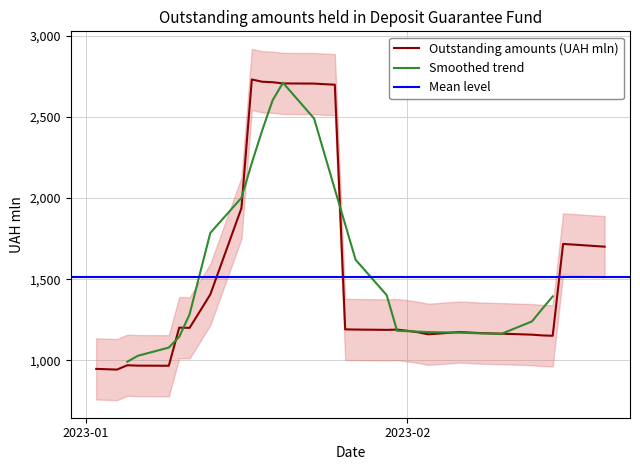

What is the maximum value shown in the chart?

2730.5